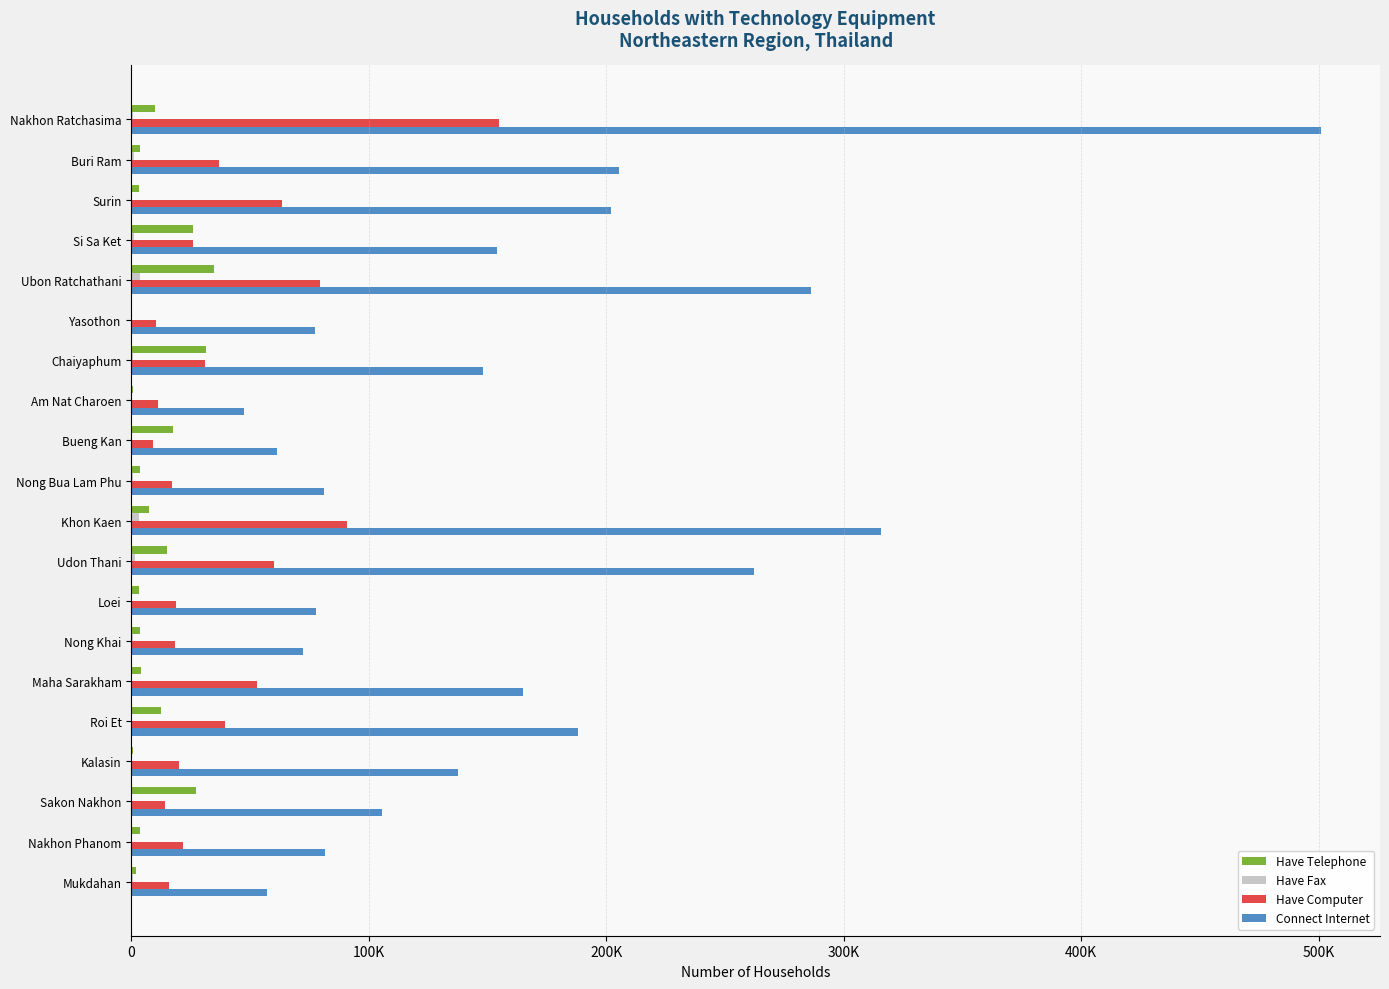

What is the difference between the second highest and minimum values in the Have Telephone series?

31003.6